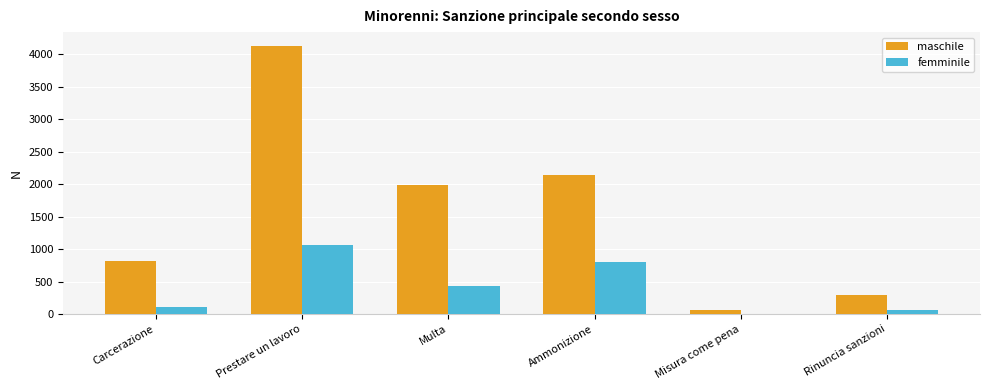

What is the sum of the femminile values at Rinuncia sanzioni and Carcerazione?

180